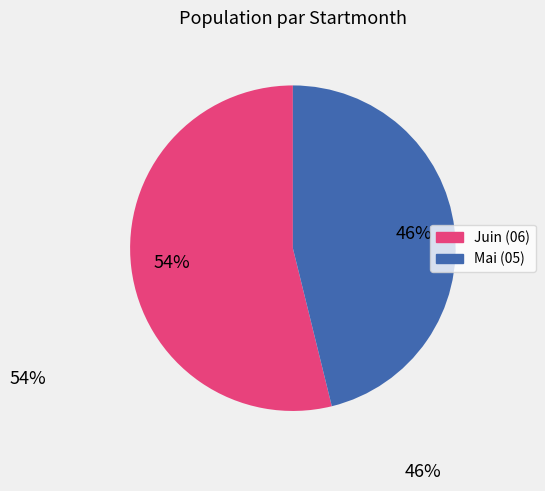

To the nearest percent, what is the average slice percentage?

50%